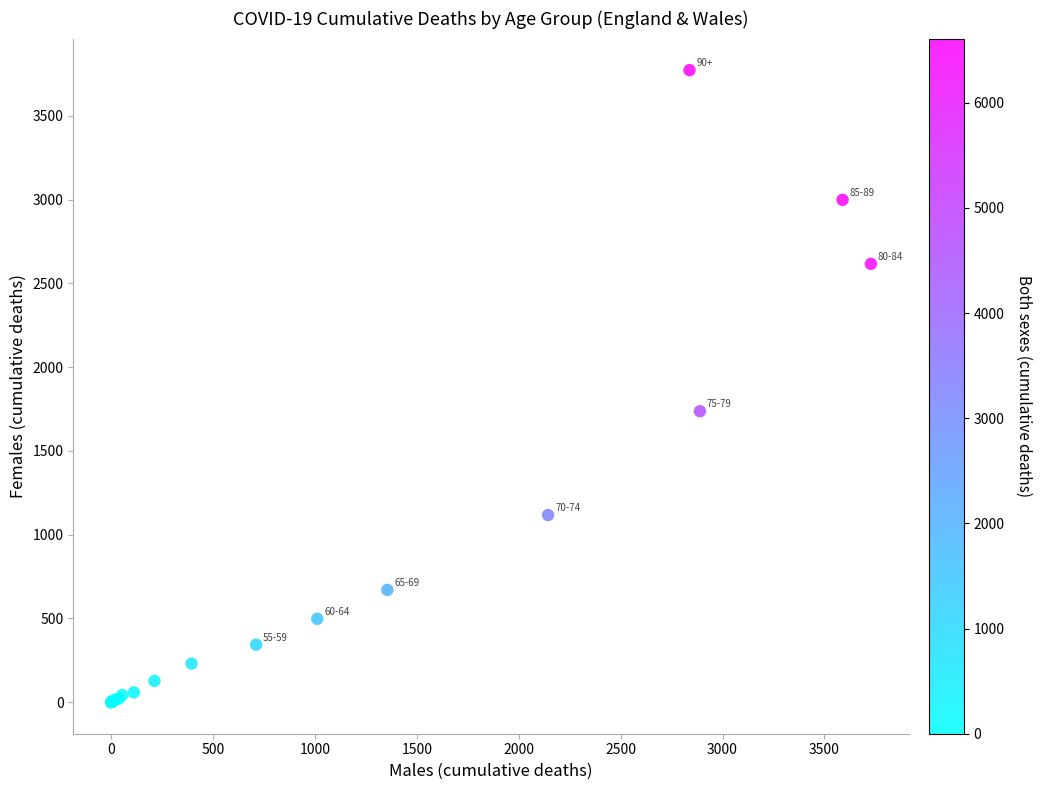

What Y value in the scatter plot is closest to 1886?

1737